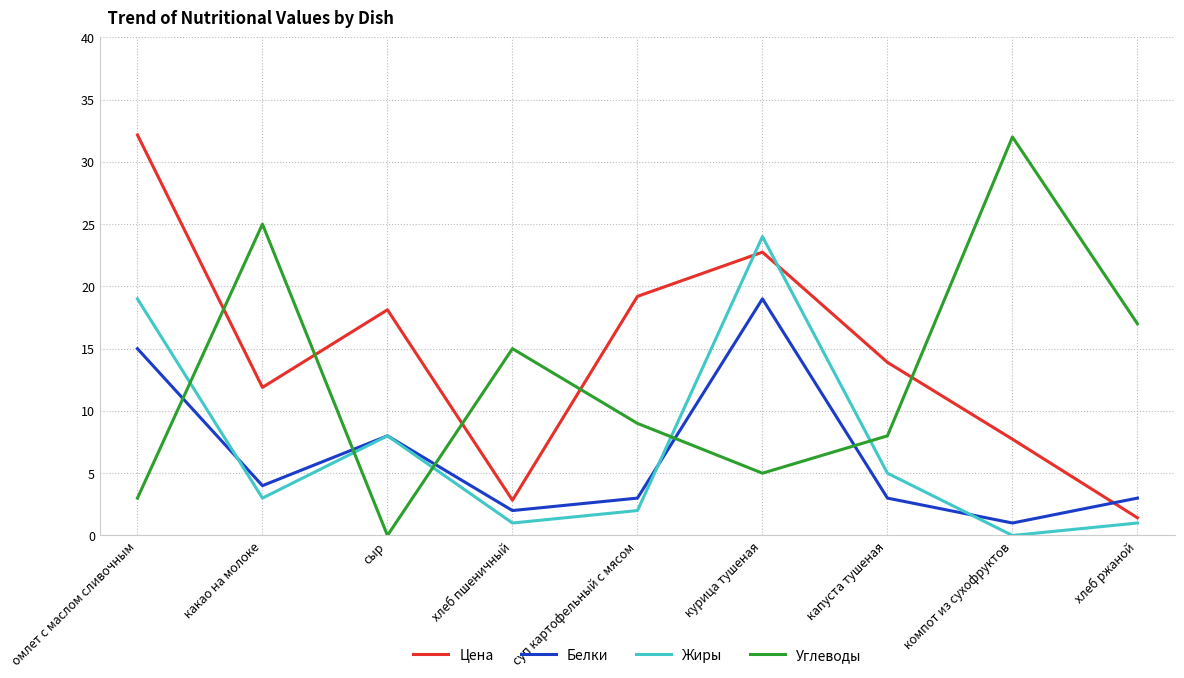

At how many categories does at least one series exceed 2?

9